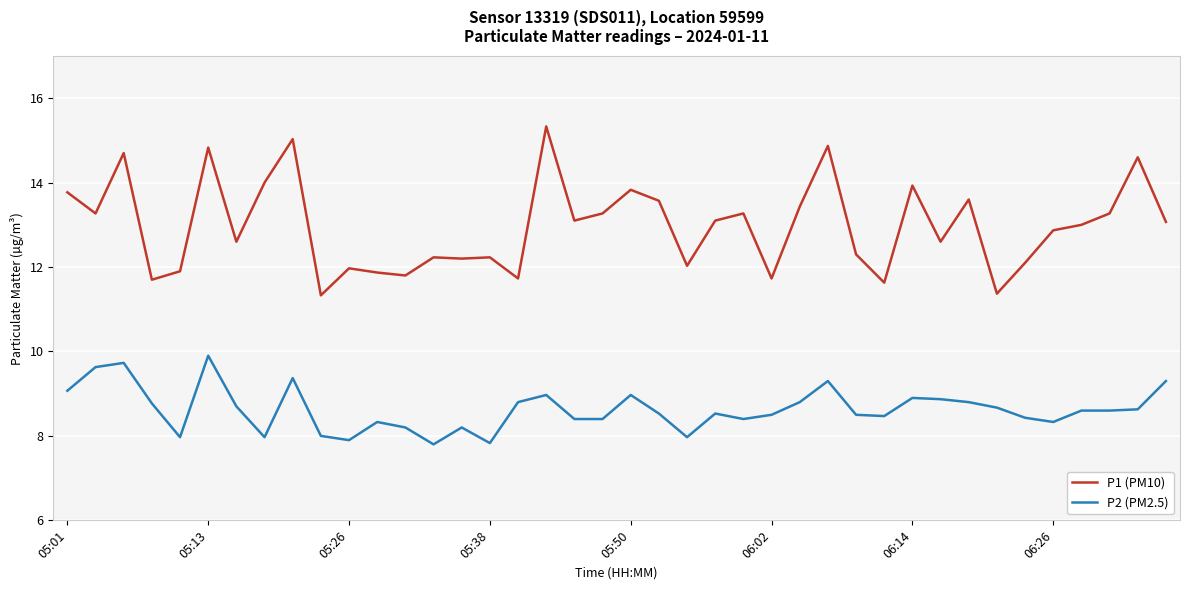

What is the lowest value of the P1 (PM10) series?

11.3